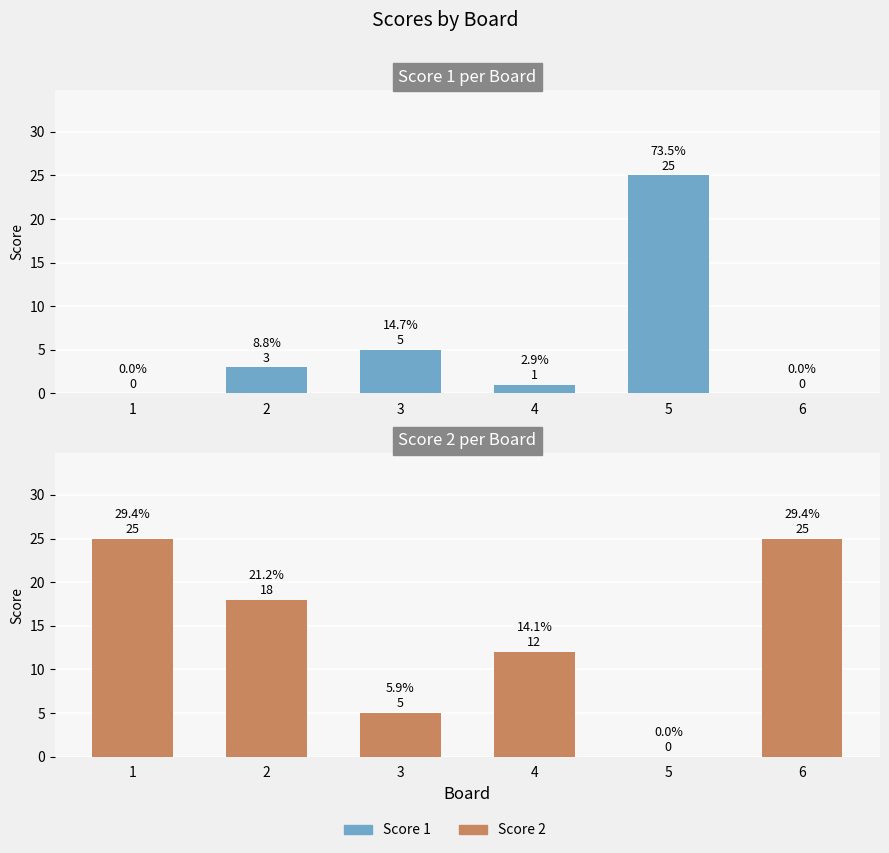

What is the sum of all Score 2 values?

85